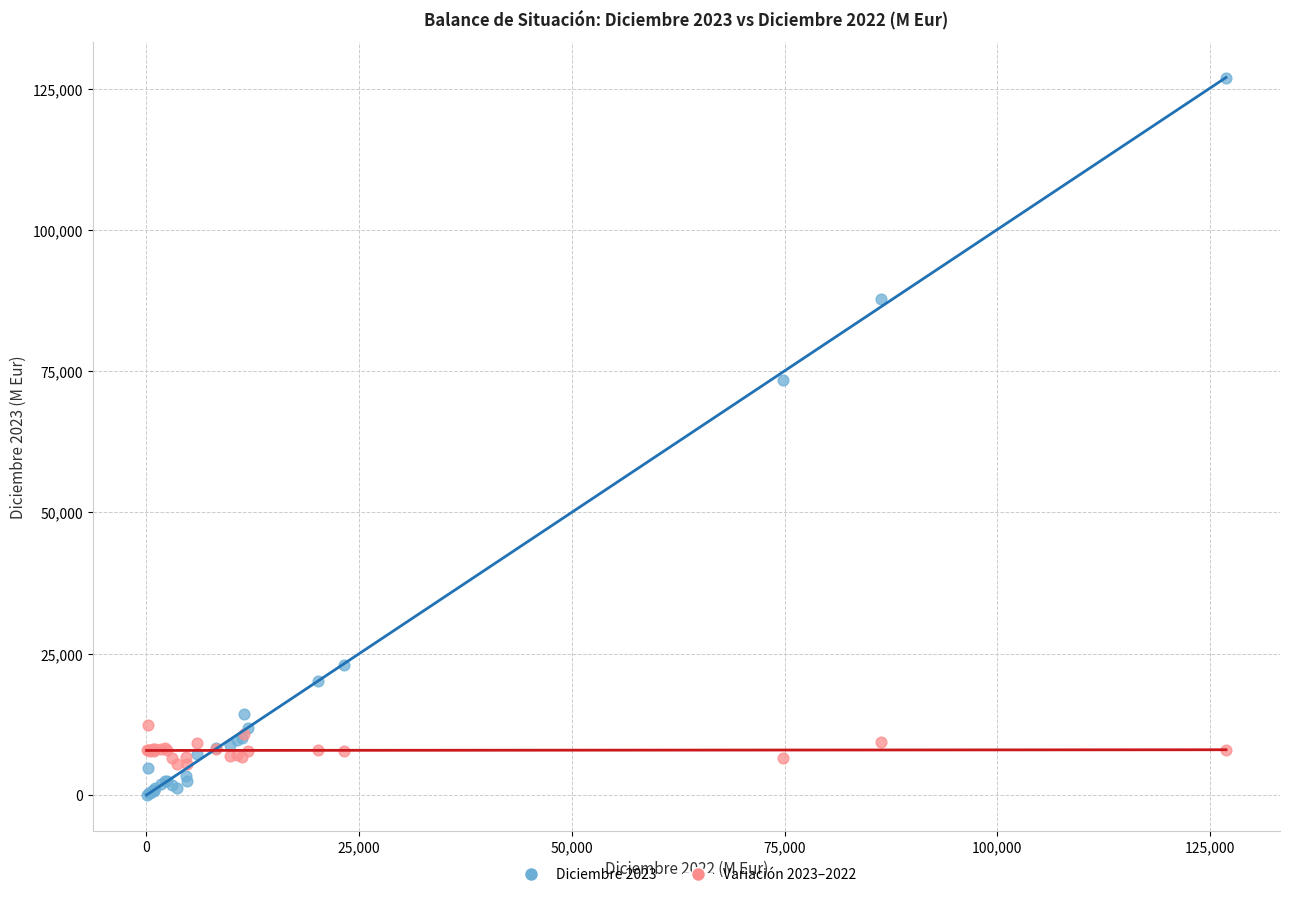

Which series contains the highest Y value?

Diciembre 2023